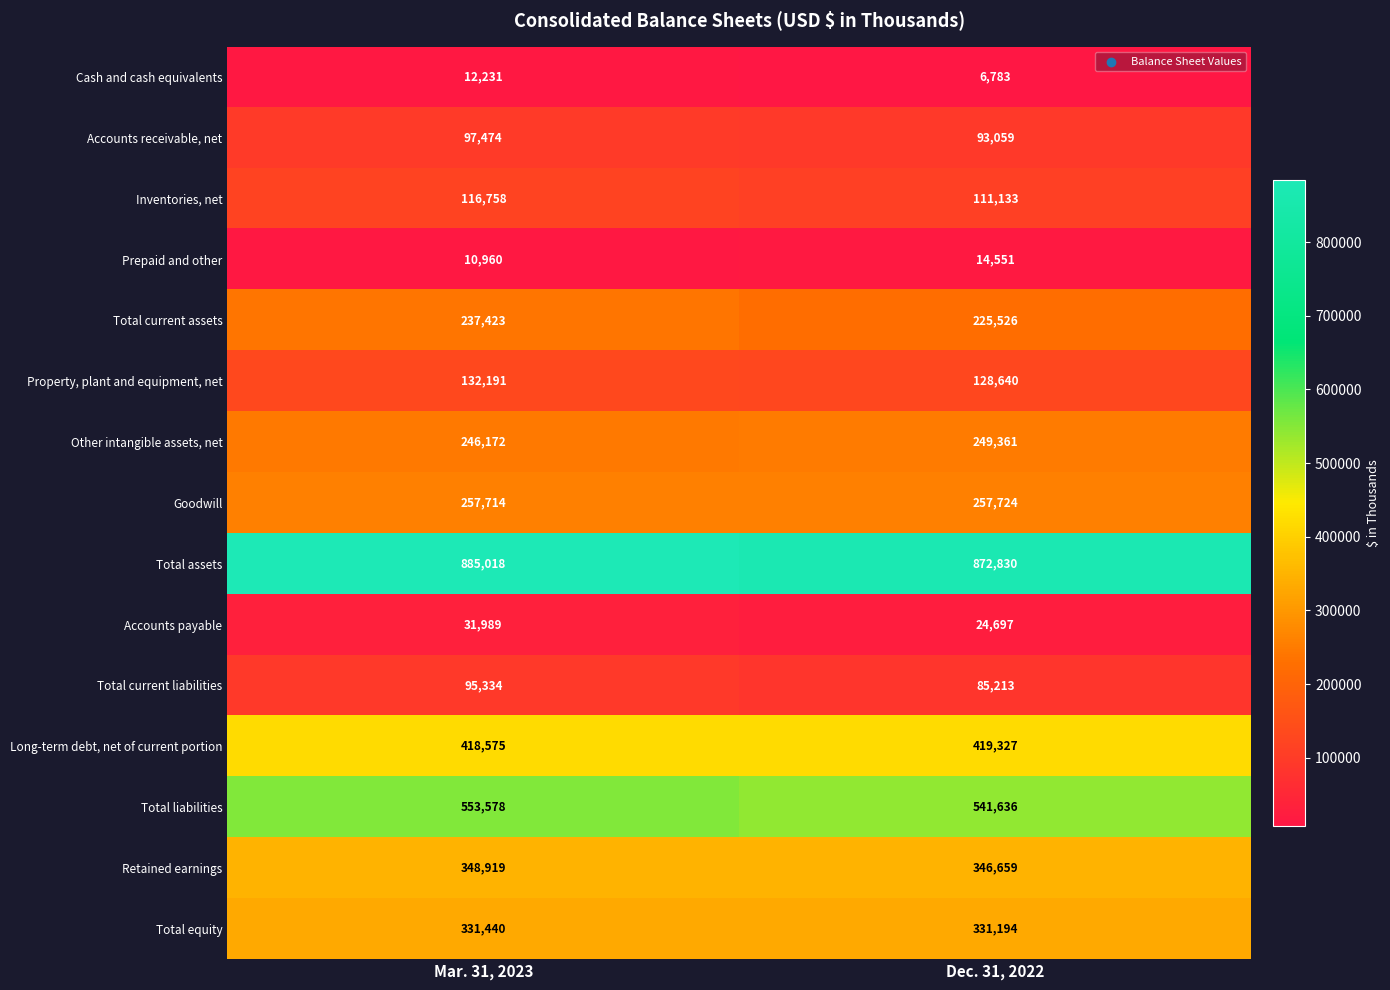

Count the number of categories in the chart.

2